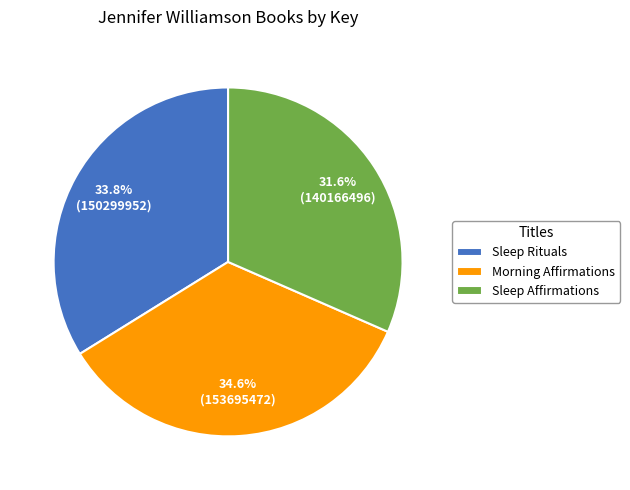

Between Sleep Rituals and Sleep Affirmations, which is larger?

Sleep Rituals